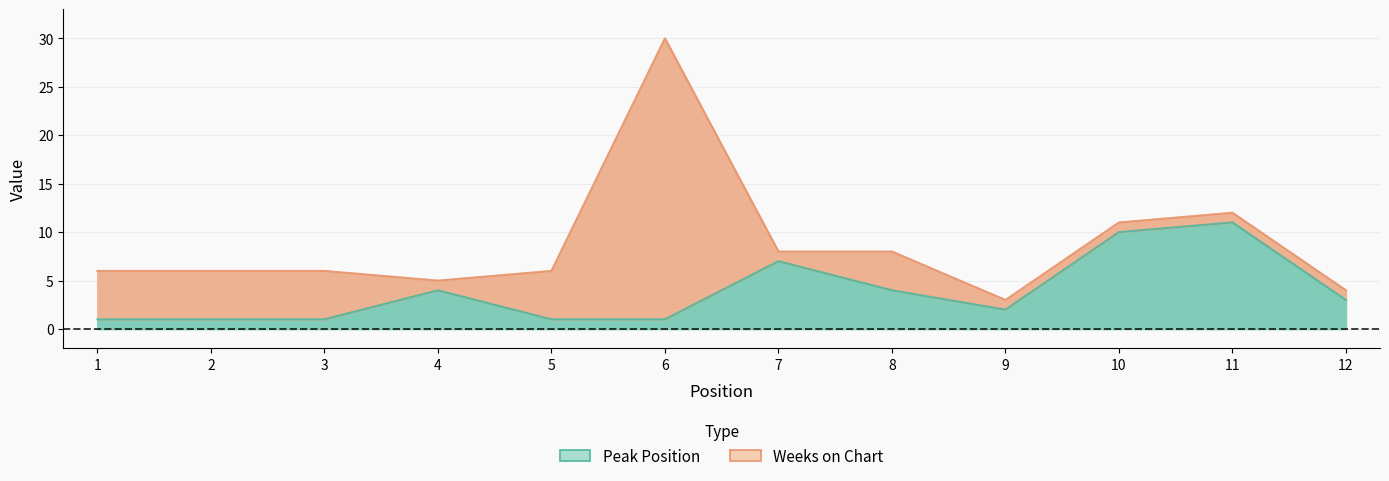

What value does the data have at 2?

1